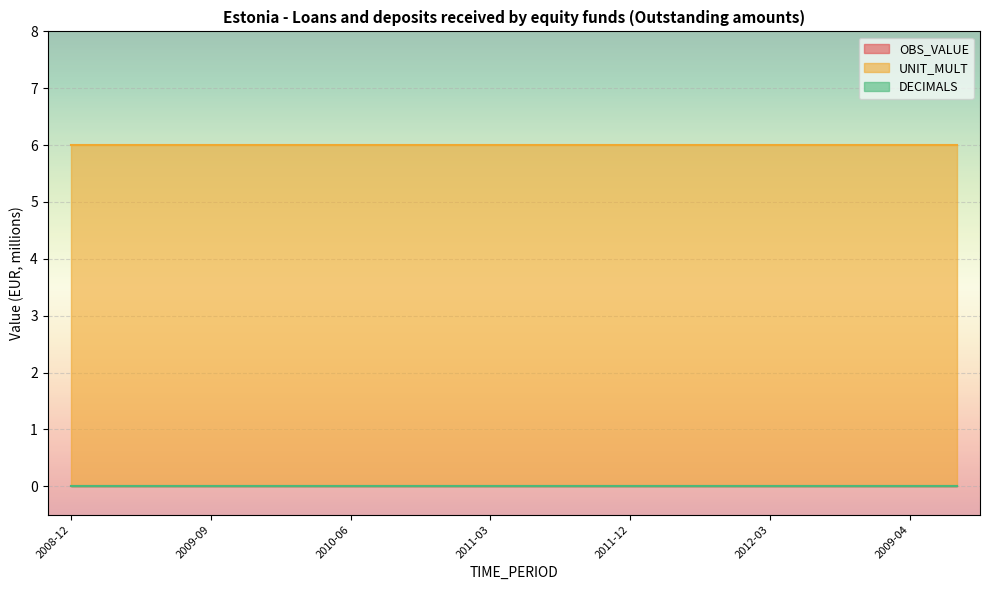

Which series changed the most between 2009-04 and 2009-05?

OBS_VALUE